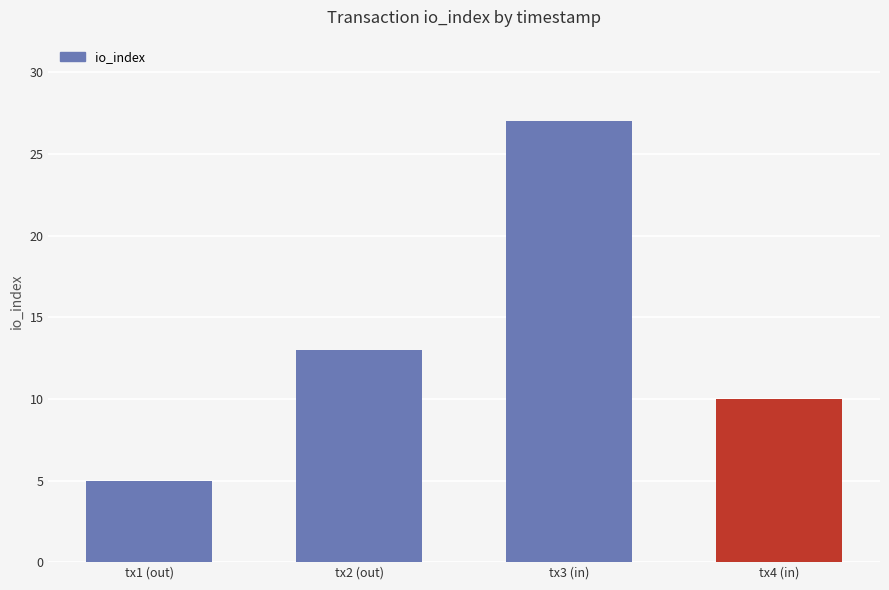

Which label corresponds to the largest value in the chart?

tx3 (in)